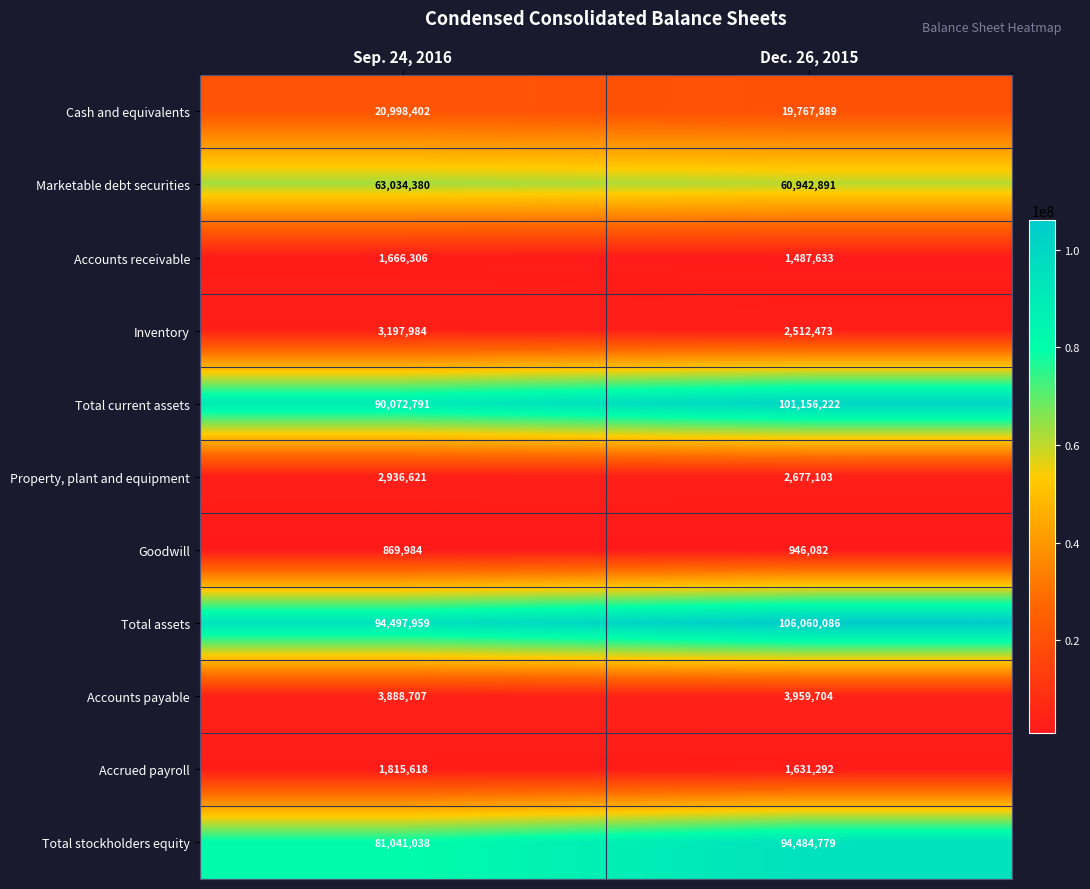

The value of Accrued payroll at Sep. 24, 2016 is 2516837. True or false?

False